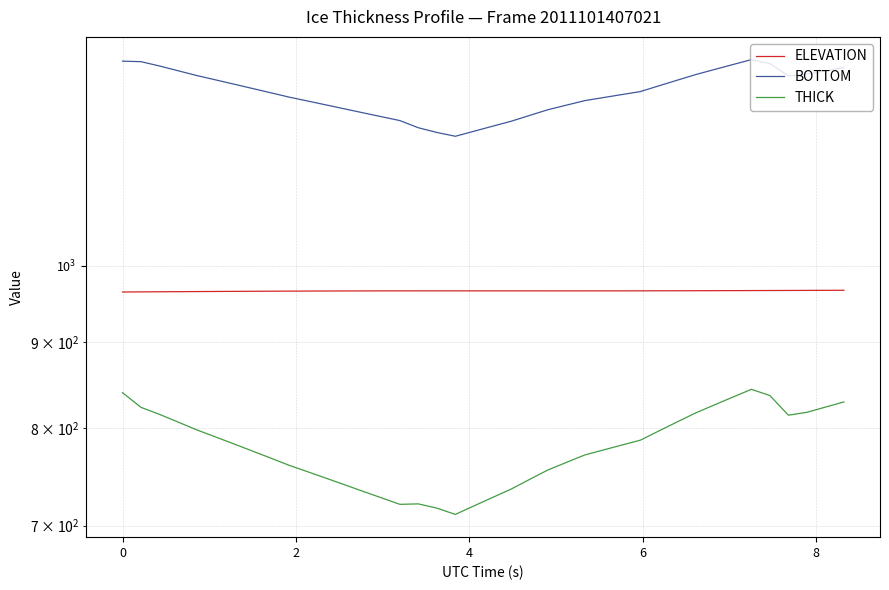

Is it true that ELEVATION equals 561.0 at 11?

False